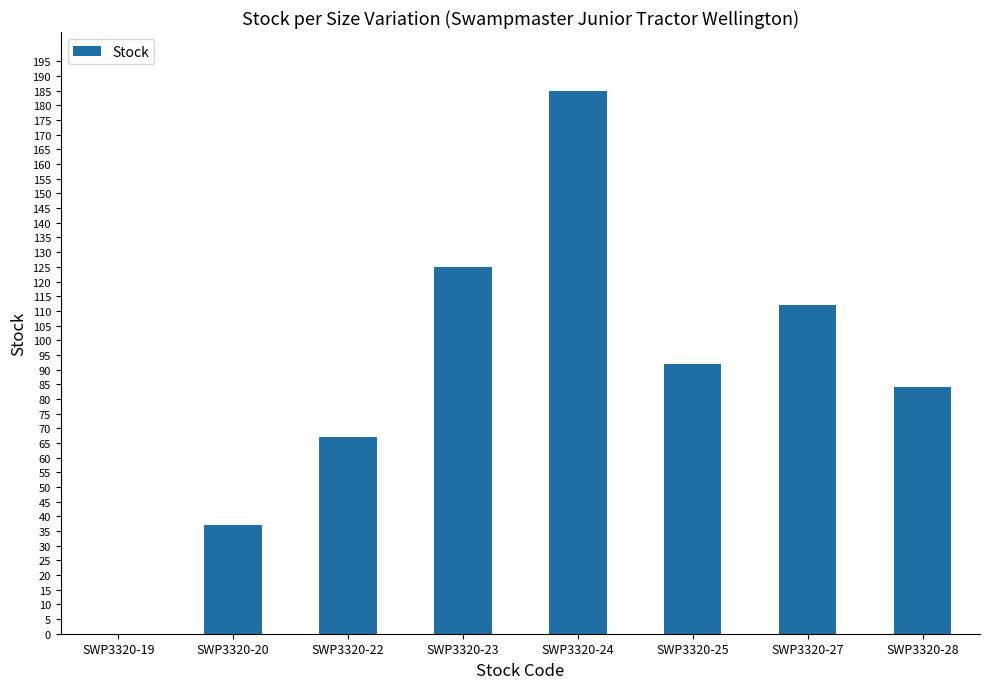

Reading left to right, extract all data points from this chart.

0	37	67	125	185	92	112	84